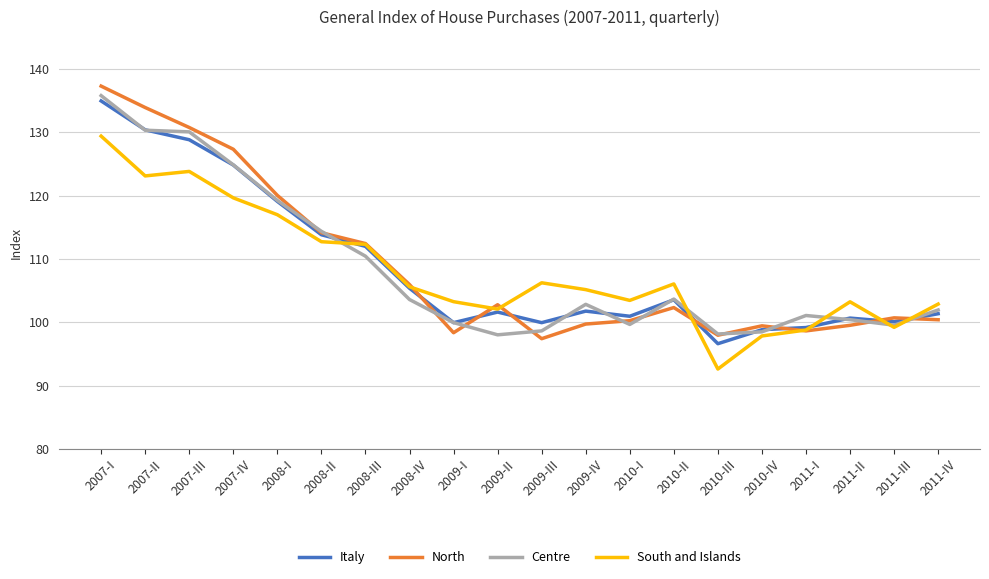

What position from the left is 2011-I?

17